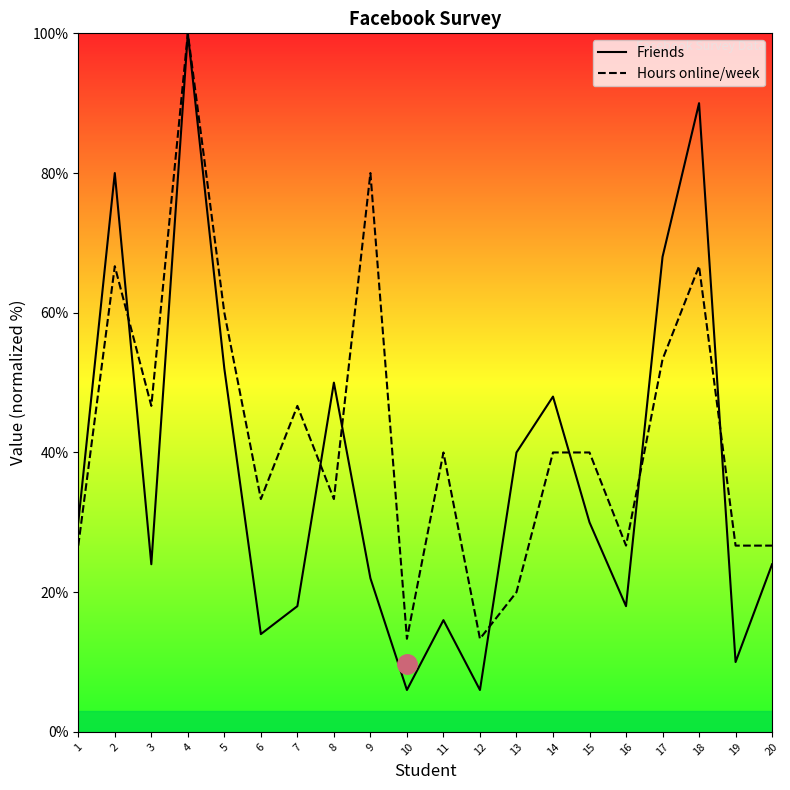

What are all the series names shown in the legend?

Friends, Hours online/week